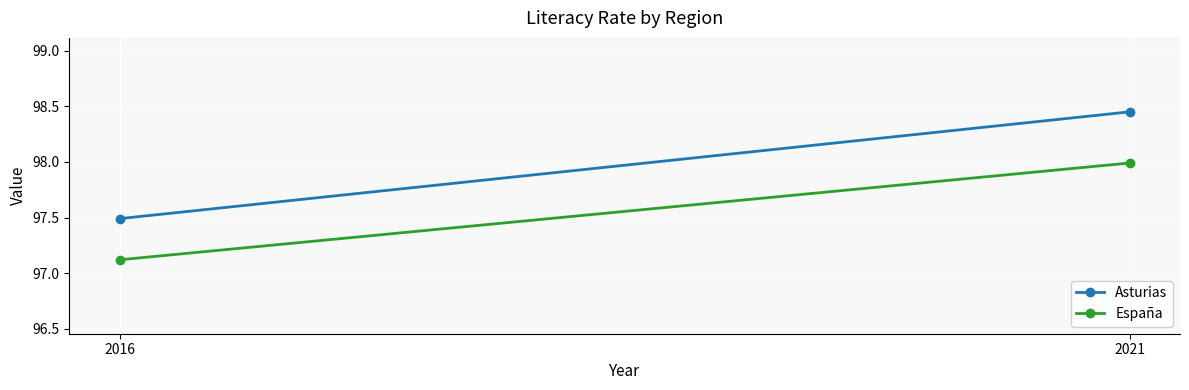

What is the value of the Asturias point at the 2nd from the left?

98.5